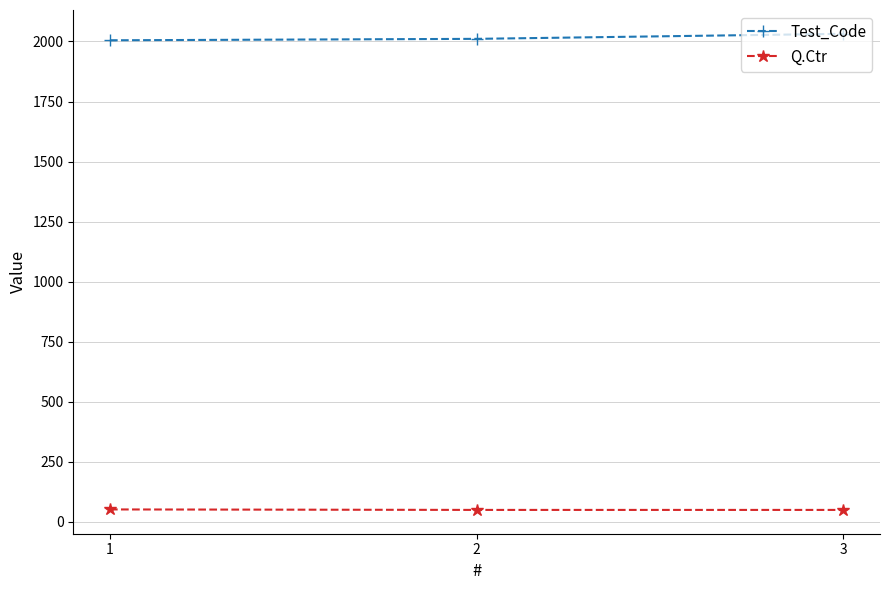

Read the Q.Ctr value at 2.

50